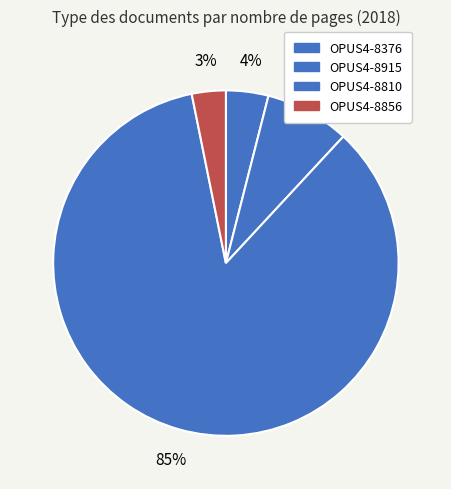

Is there any slice that represents more than half of the pie?

Yes